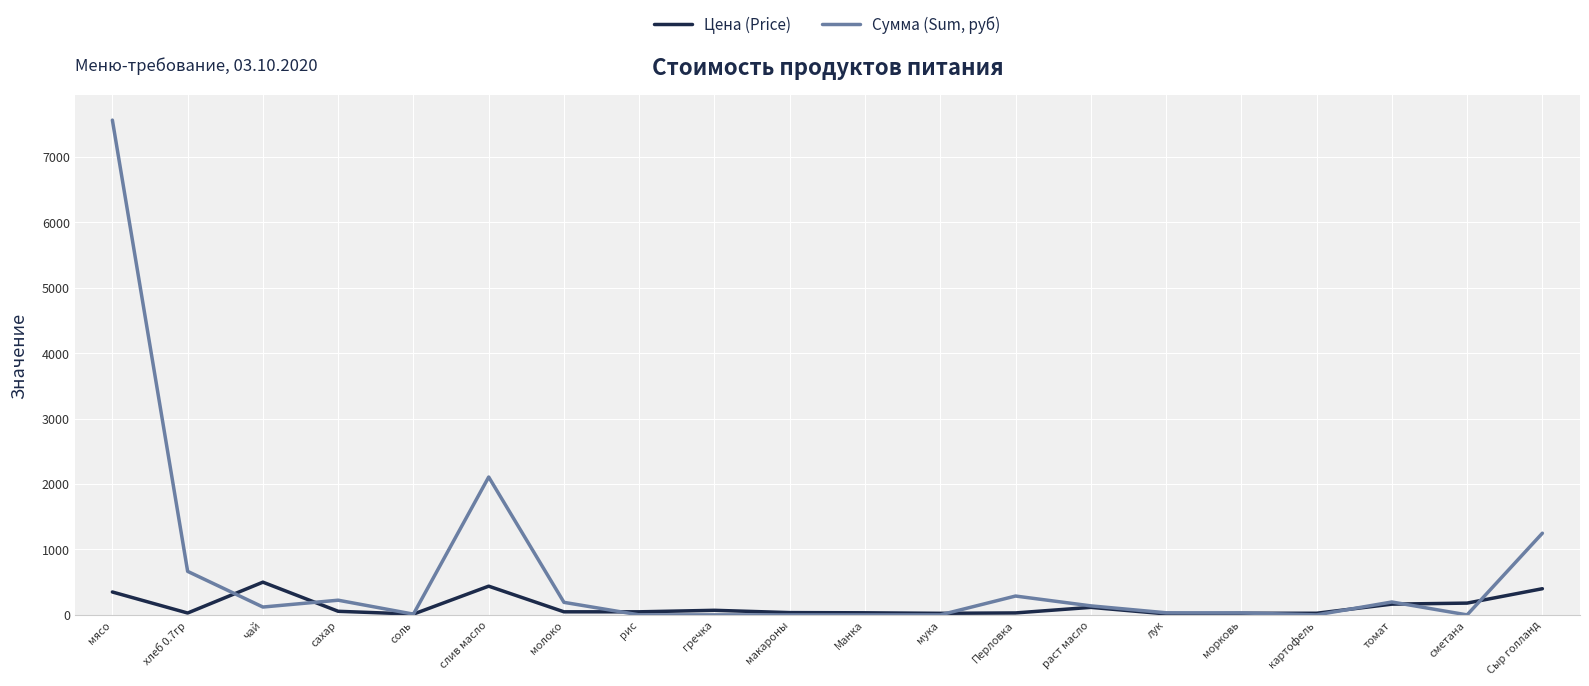

Is the value of Цена (Price) at раст масло greater than the value of Сумма (Sum, руб) at хлеб 0.7гр?

No